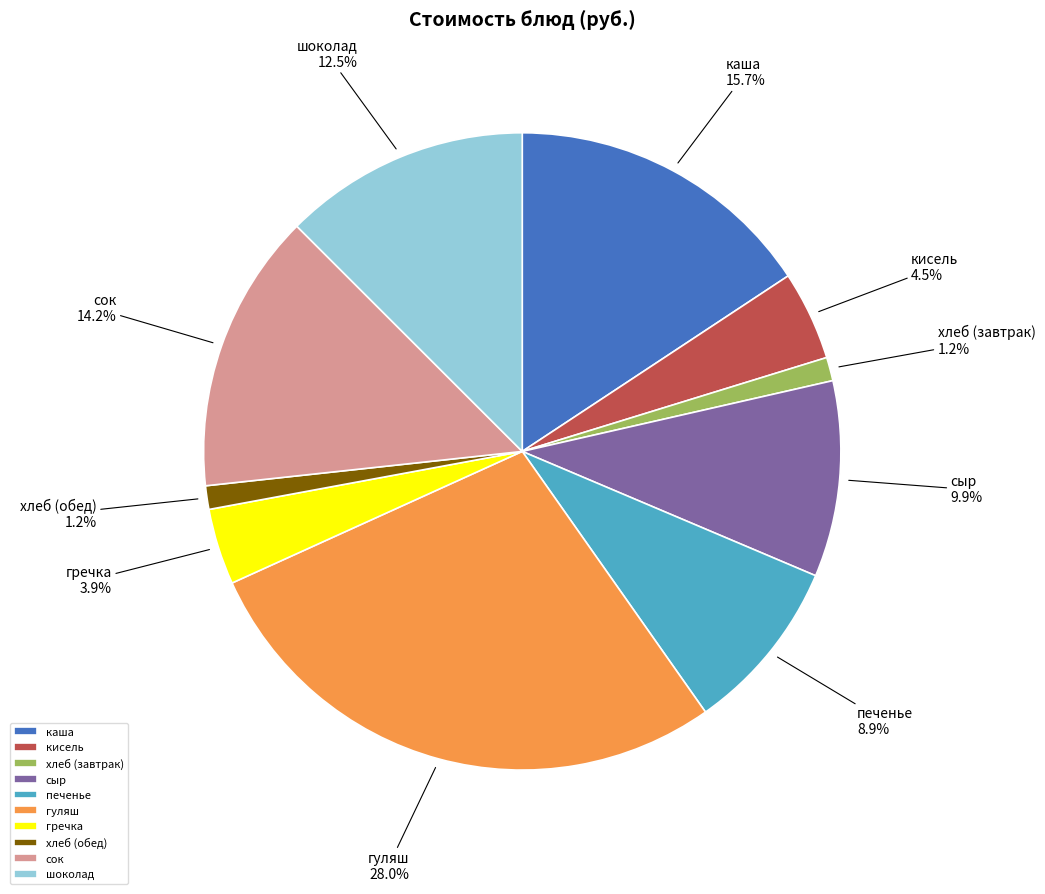

To the nearest percent, what is the combined percentage of сыр and гуляш?

38%